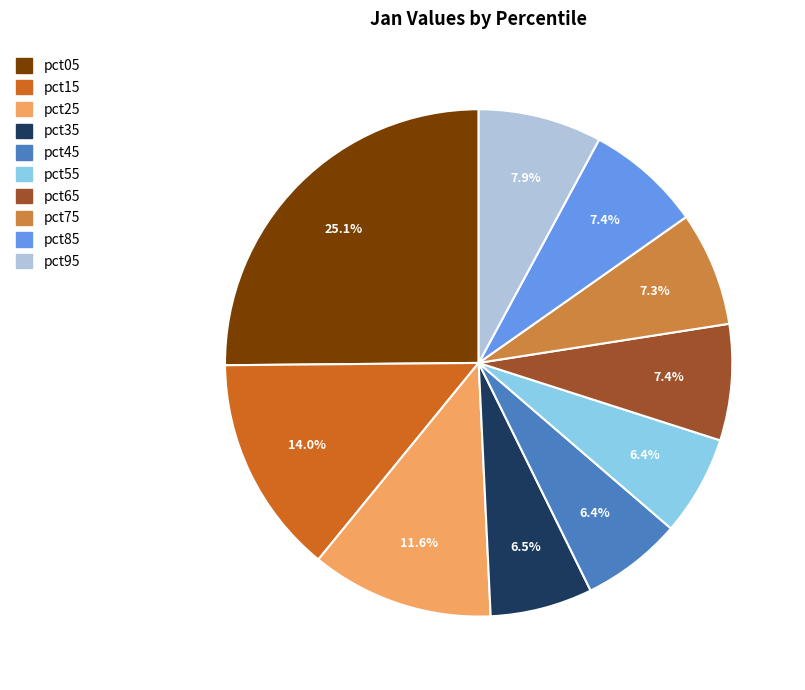

The pct55 slice represents 6% of the pie. True or false?

True